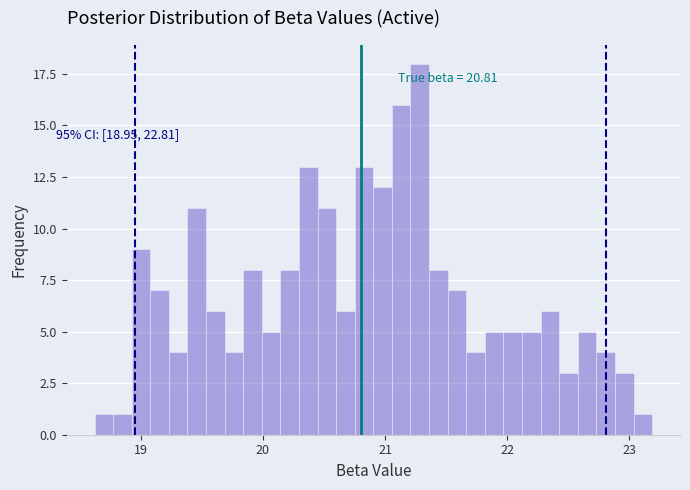

Around what value on the x-axis is the tallest bar? Give the approximate position of its centre, as read against the axis.

21.3